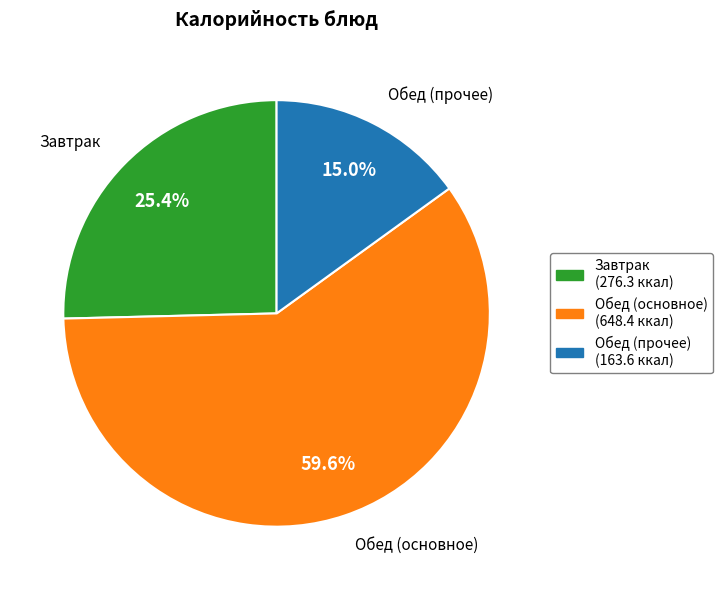

How many slices are in this pie chart?

3